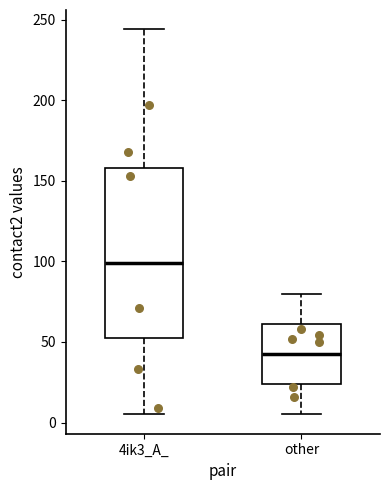

Which box has the lowest median line?

other